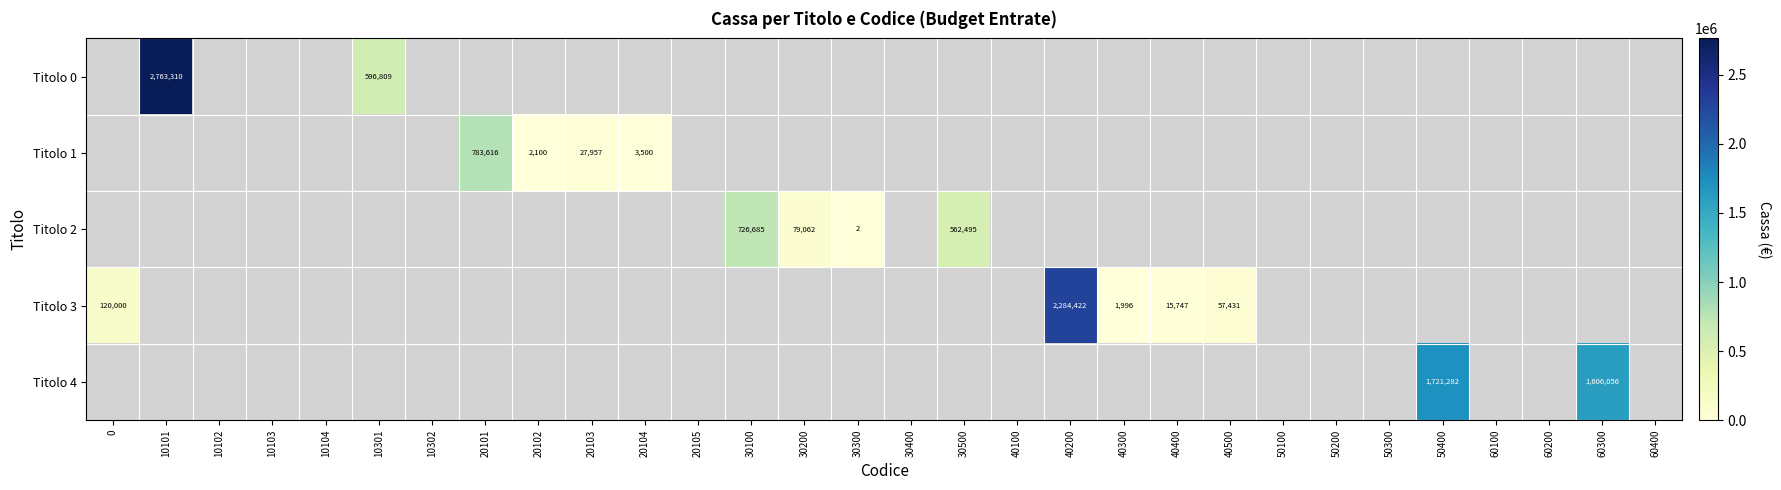

What is the spread (max minus min) of values at 30100?

726684.9